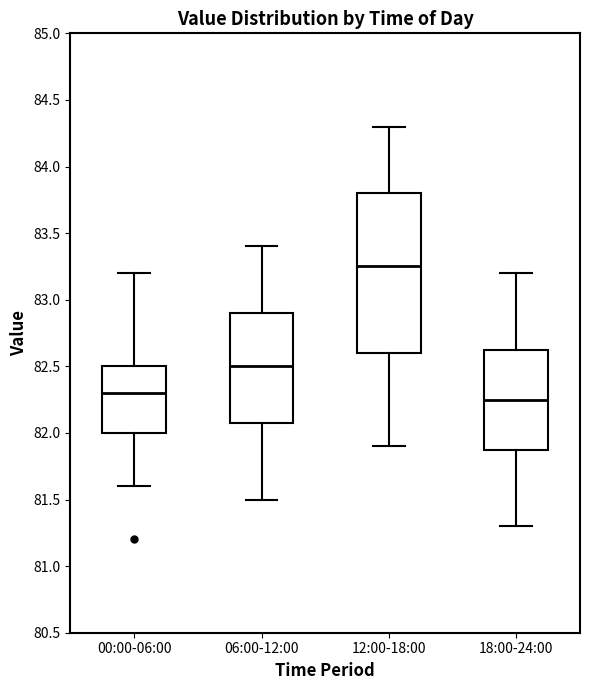

Which box is the tallest, from its lower edge to its upper edge?

12:00-18:00